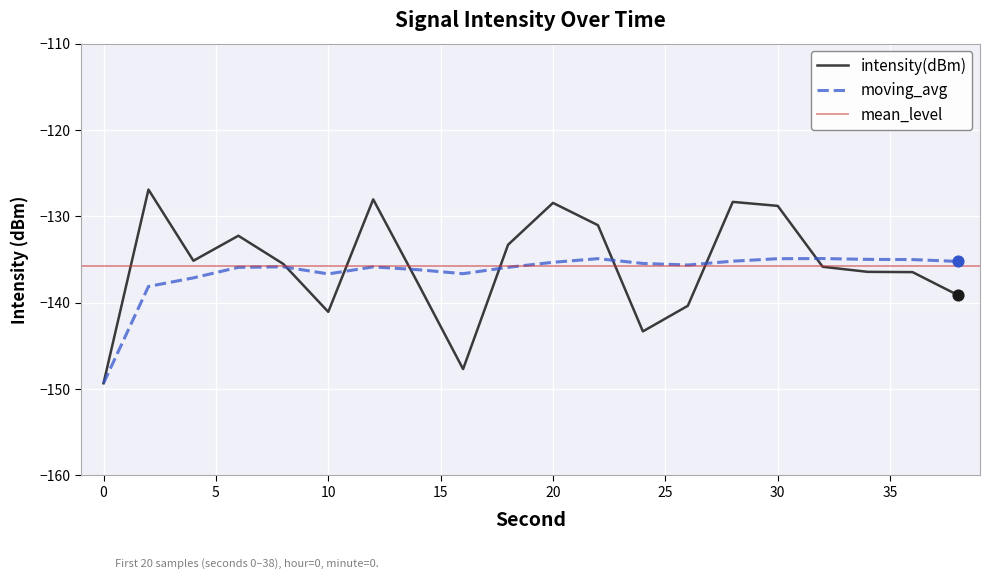

Which series reaches the minimum Y coordinate?

intensity(dBm)